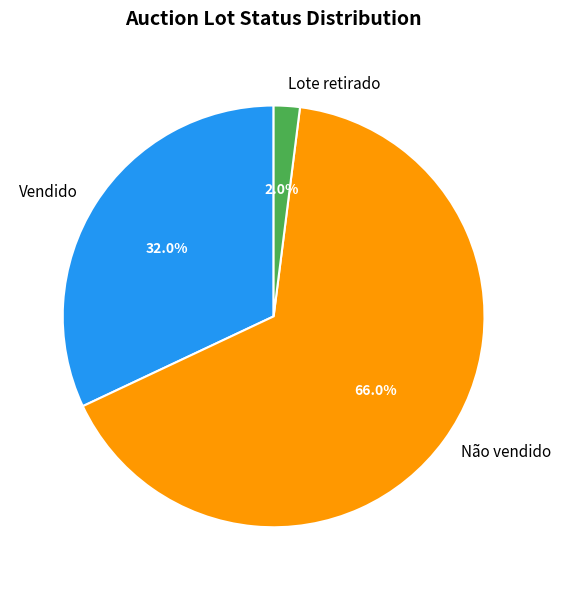

To the nearest percent, what is the difference between the Vendido and Lote retirado slice percentages?

30%